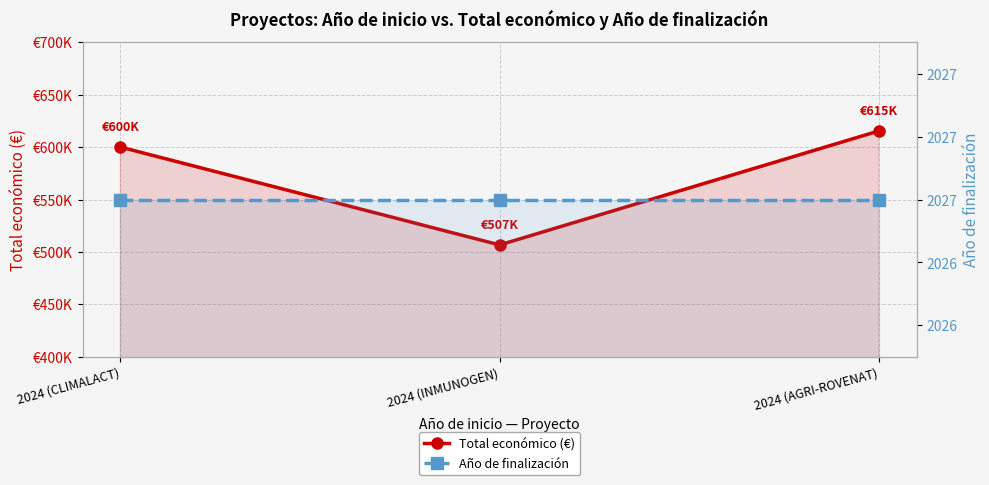

List the series in order of their overall mean, highest first.

Total económico (€), Año de finalización